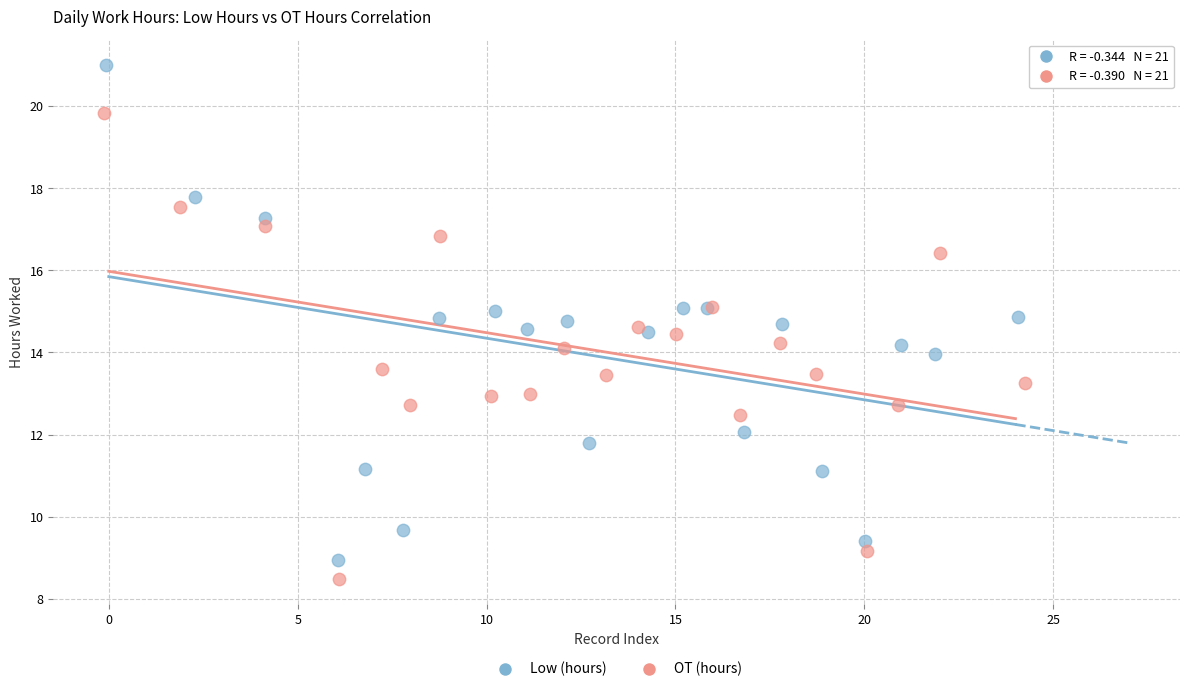

What are all the series names shown in the legend?

Low (hours), OT (hours)